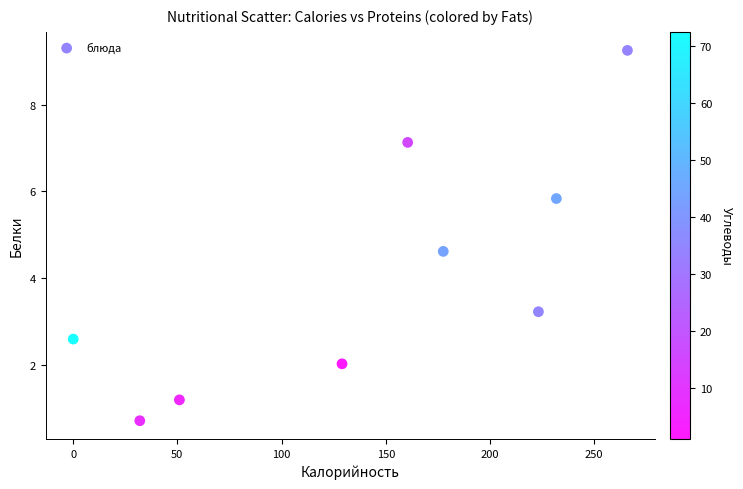

What Y value in the scatter plot is closest to 4?

4.6